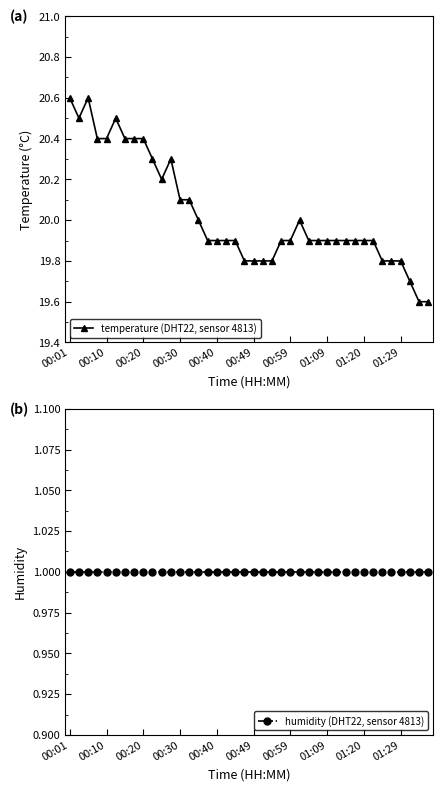

True or false: temperature (DHT22, sensor 4813) has a value of 8.5 at 11.

False